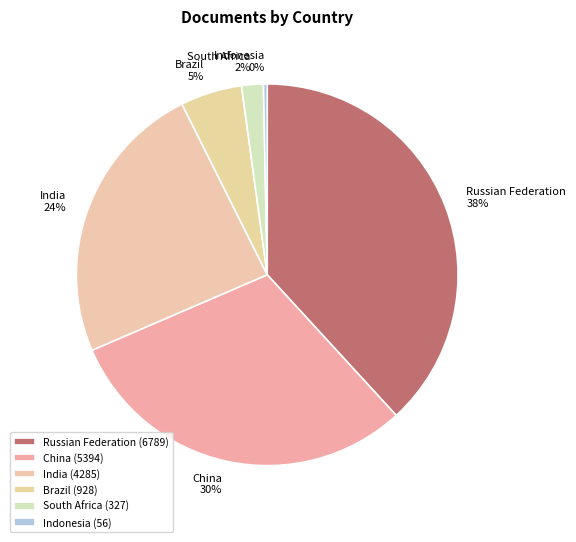

Rank the categories by value from highest to lowest.

Russian Federation, China, India, Brazil, South Africa, Indonesia